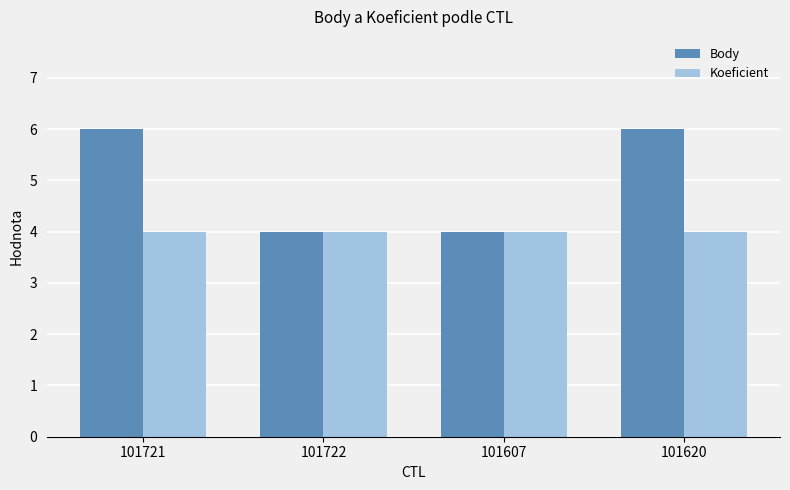

What position from the right is 101722?

3